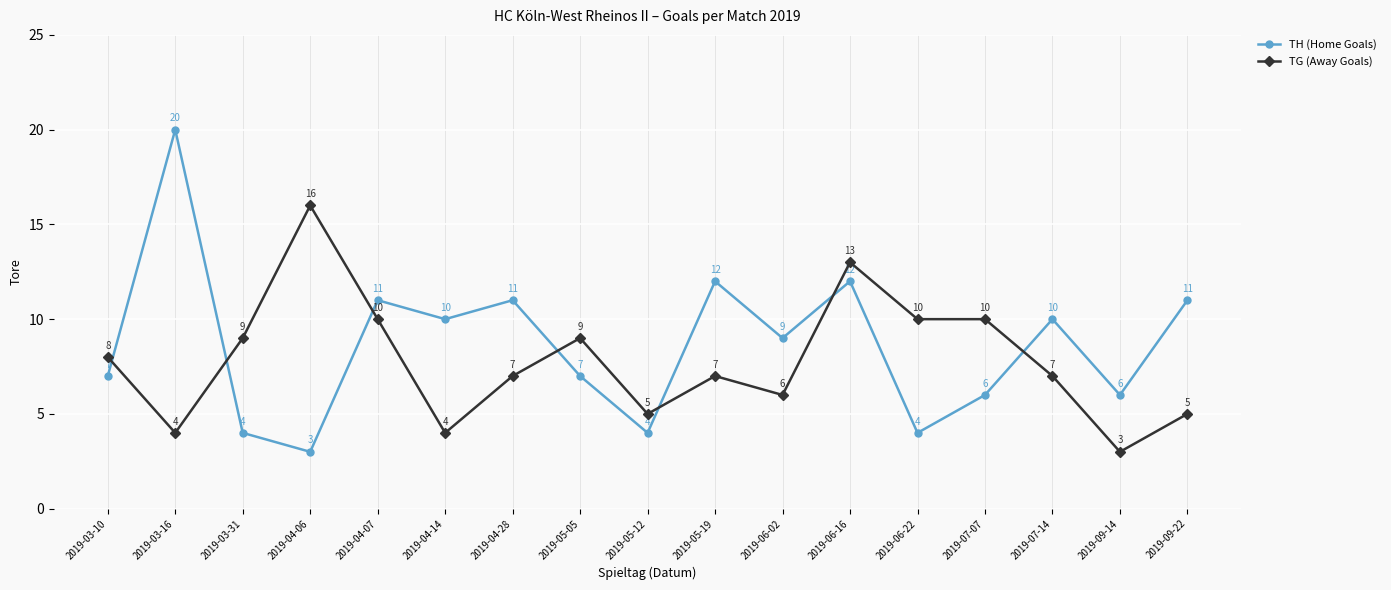

What is the value of the TH (Home Goals) point at the 5th from the left?

11